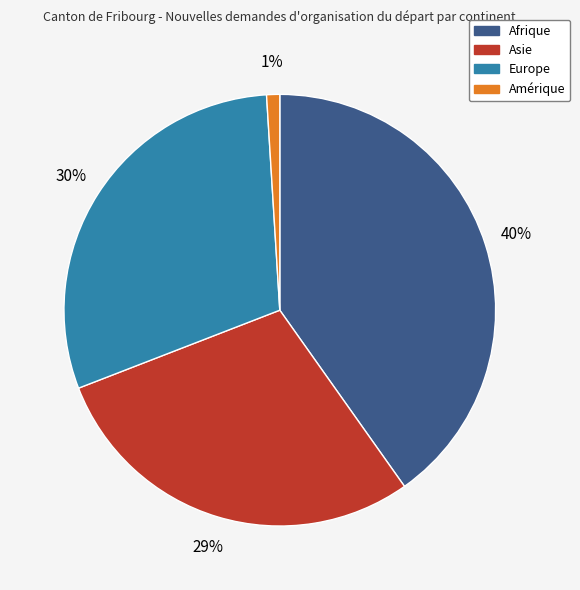

Is Asie the majority of the pie?

No